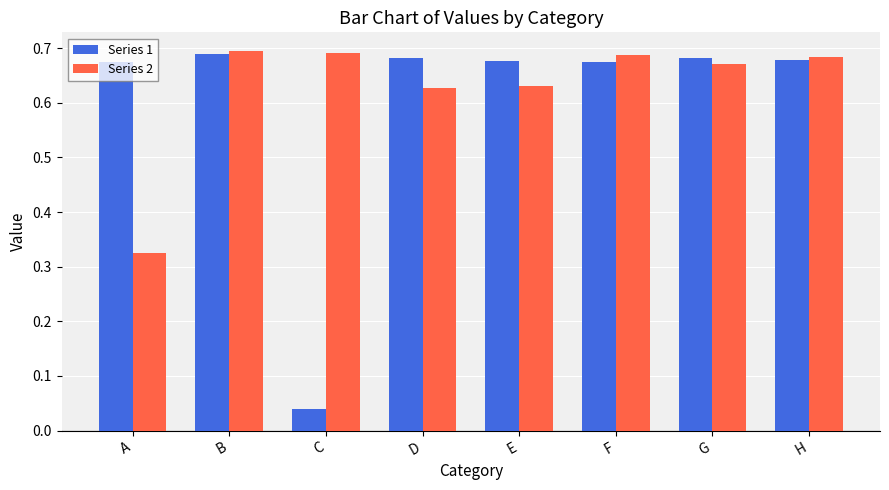

At which label is Series 1 closest to 0?

C